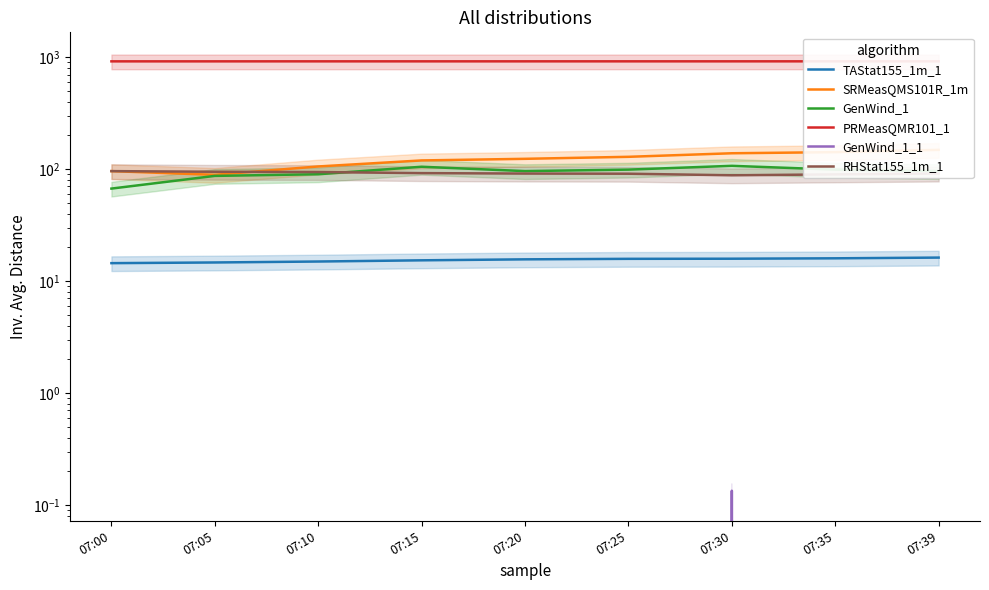

True or false: GenWind_1_1 and GenWind_1 cross at least once.

False